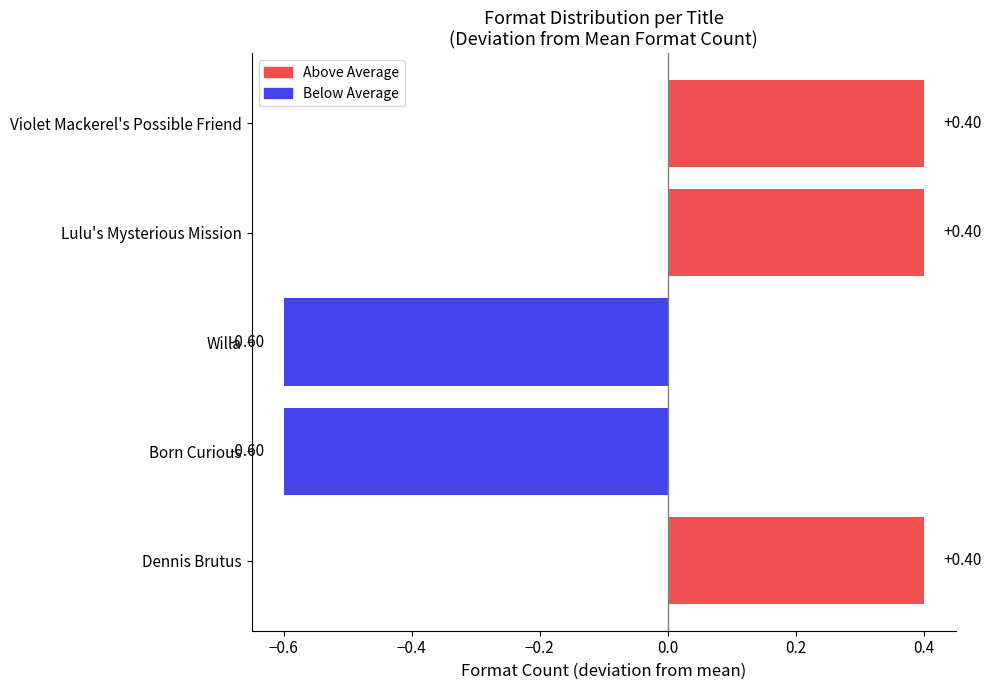

How many values are above zero?

3